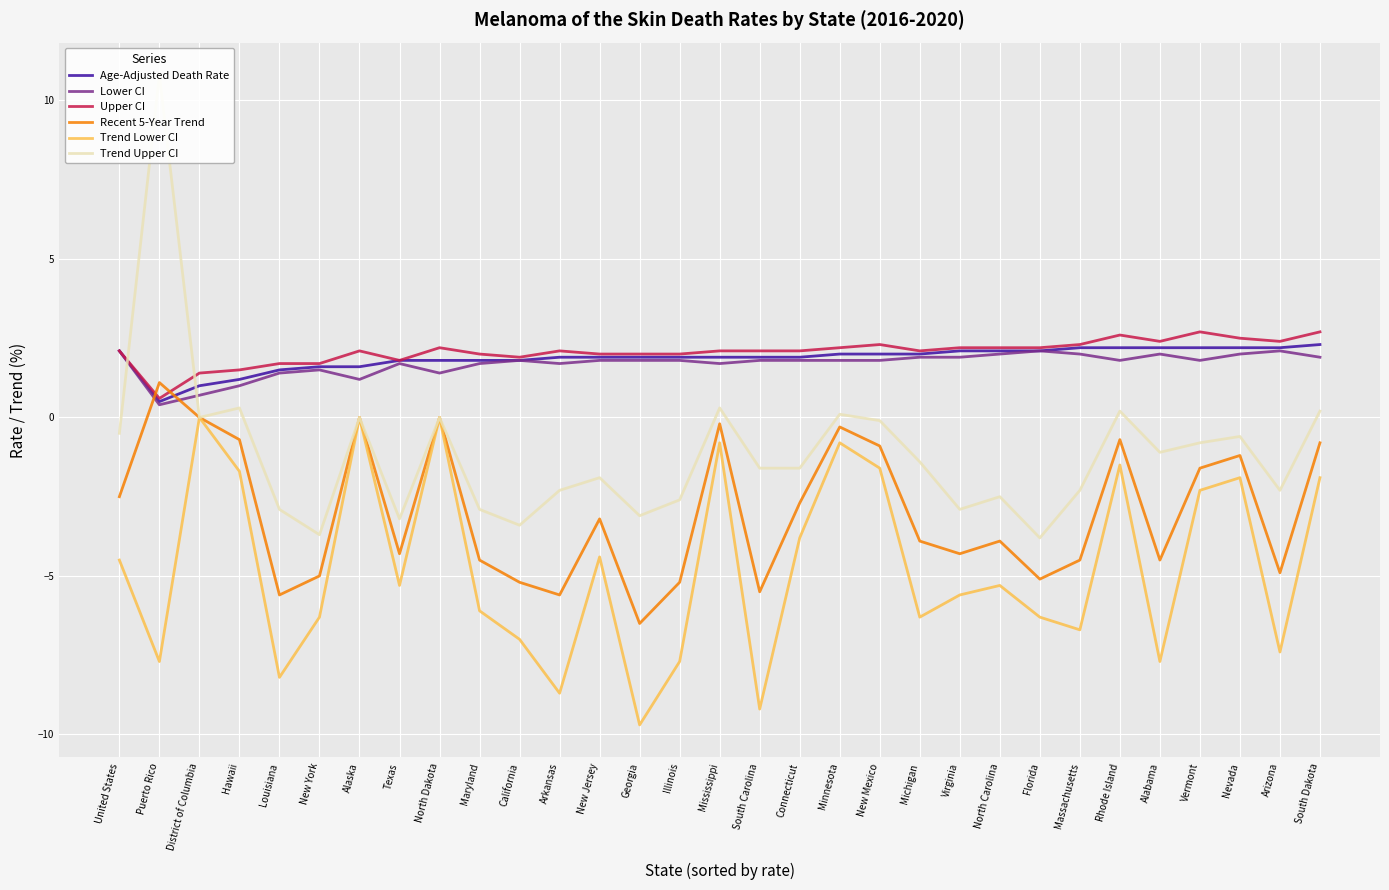

Where is Upper CI nearest to the value 1?

District of Columbia